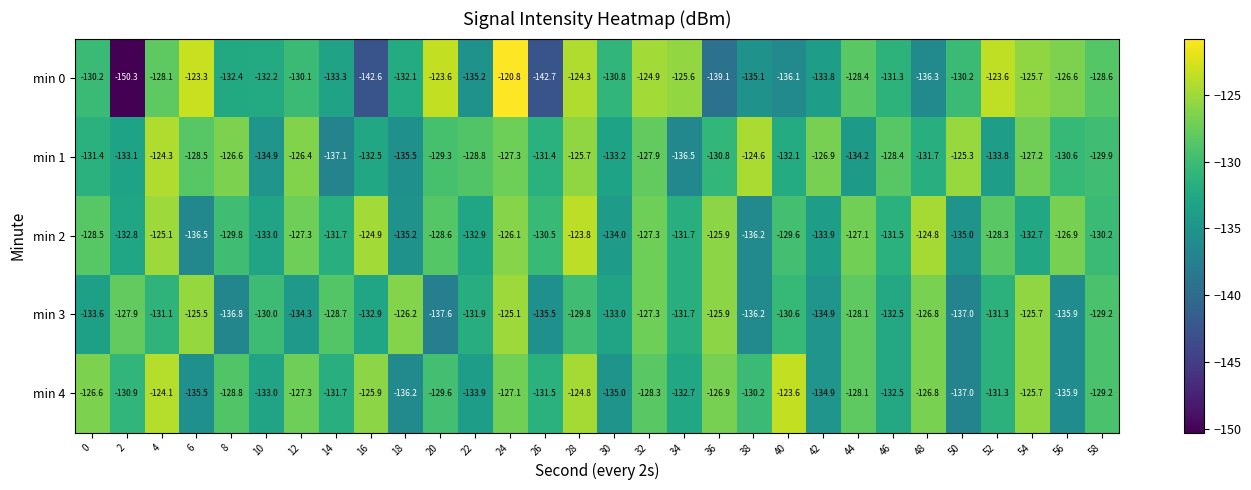

Which series has the largest total across all categories?

min 2